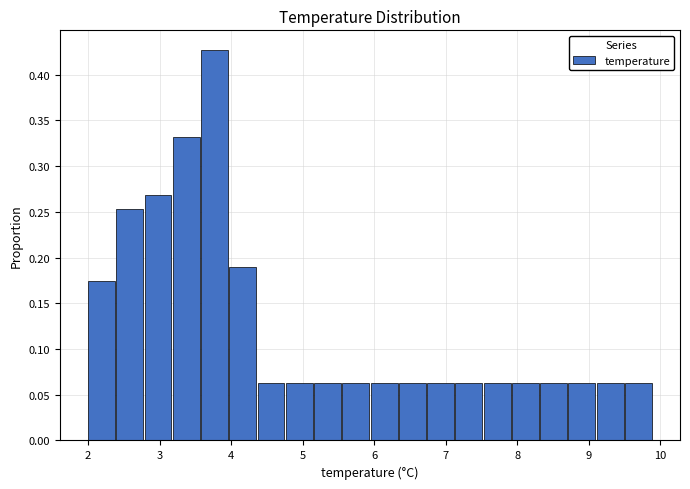

Around what value on the x-axis is the tallest bar? Give the approximate position of its centre, as read against the axis.

3.8